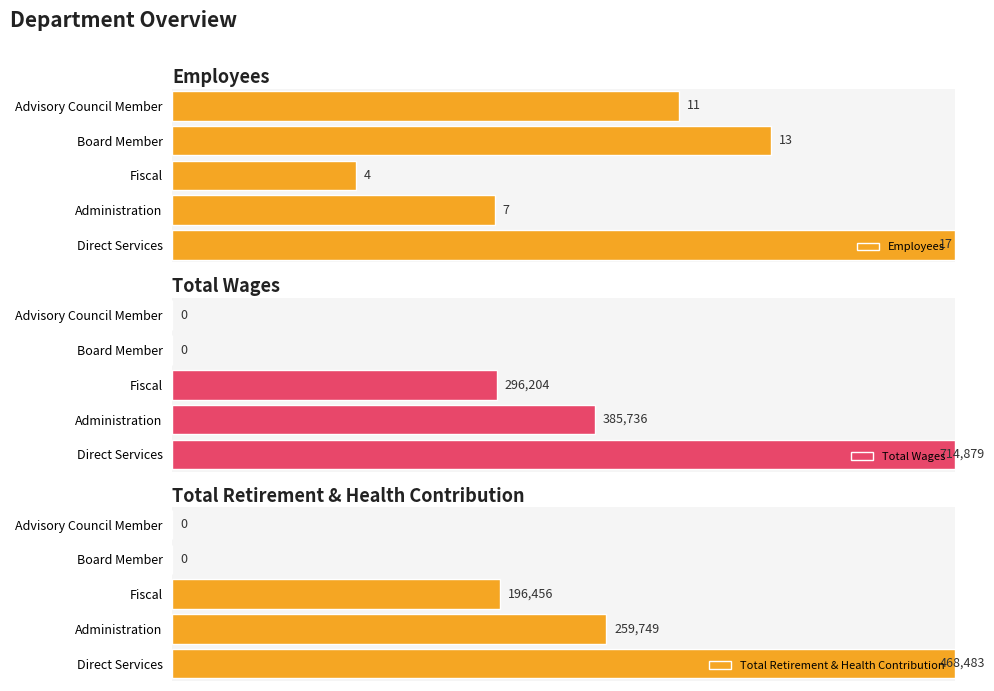

How many values in the Total Wages series exceed 41?

3